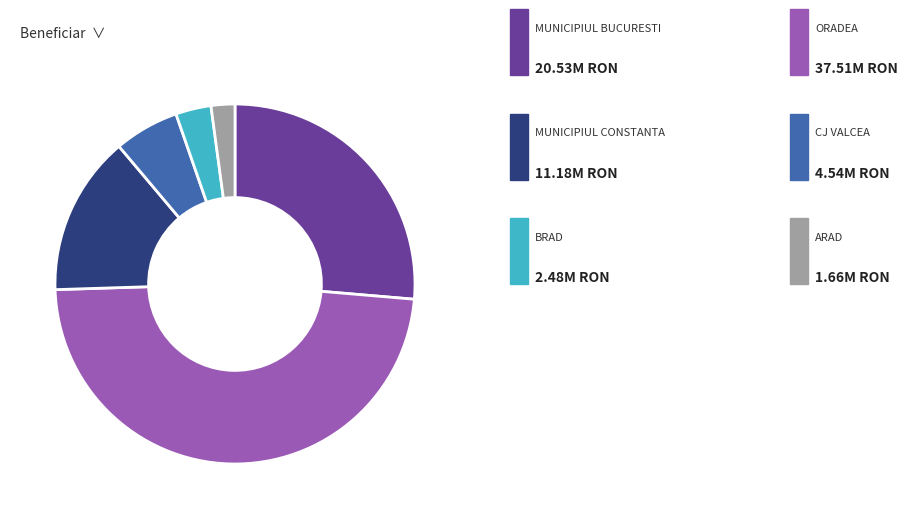

Is there a majority slice in this chart?

No